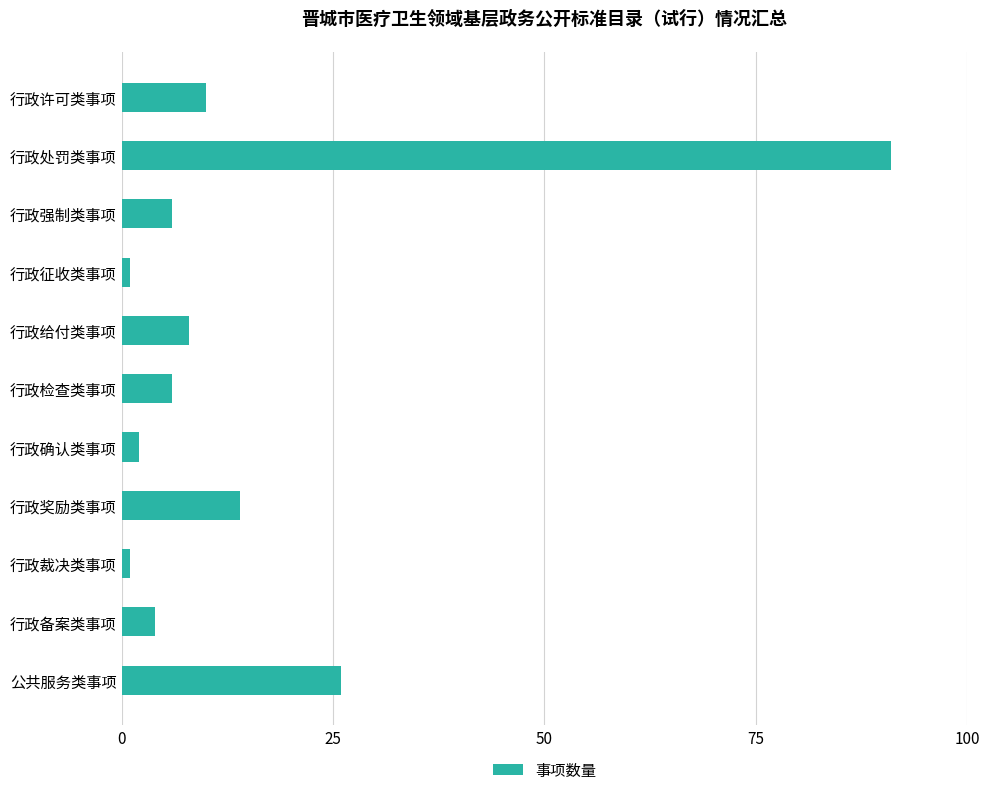

What is the greatest value displayed?

91